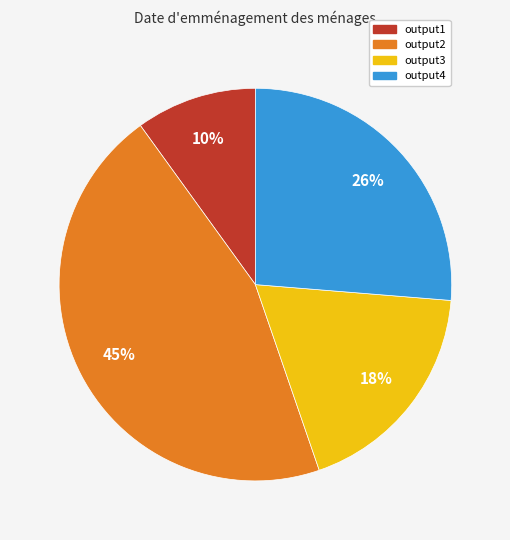

Does output1 represent more than half of the total?

No